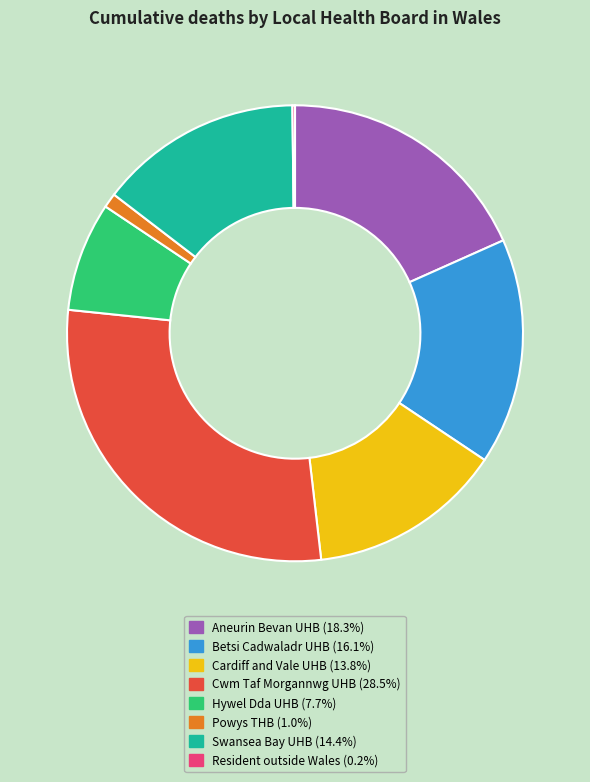

Is there a majority slice in this chart?

No